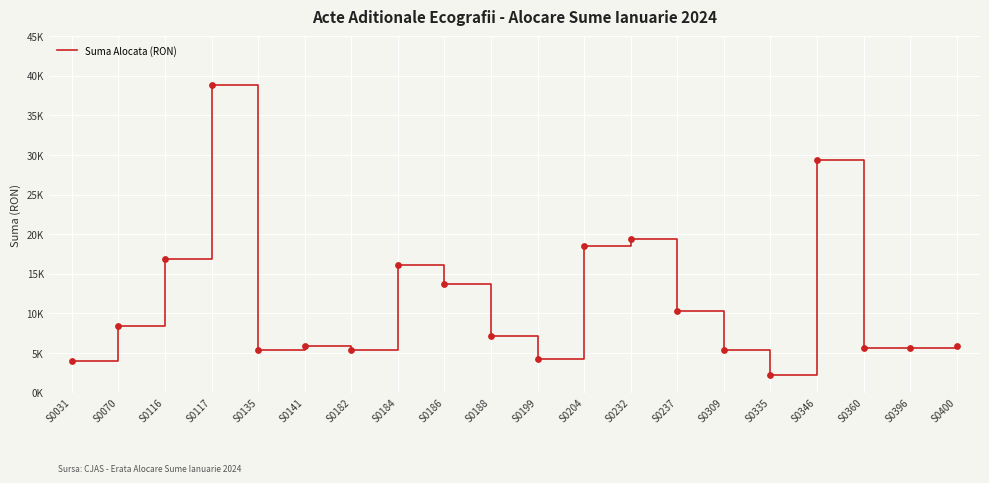

What is the change in value from S0199 to S0232?

+15187.6